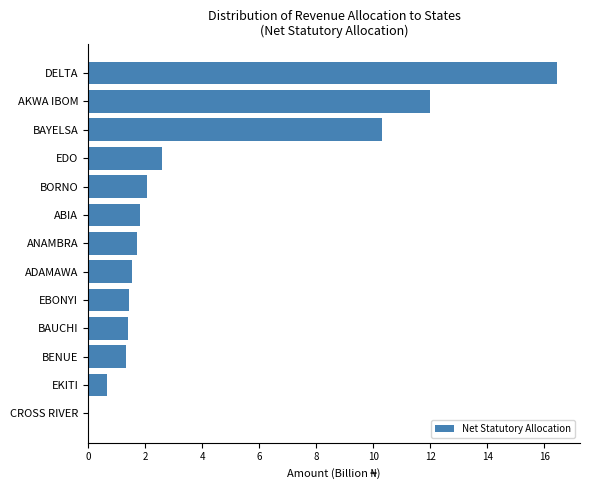

Which label corresponds to the largest value in the chart?

DELTA